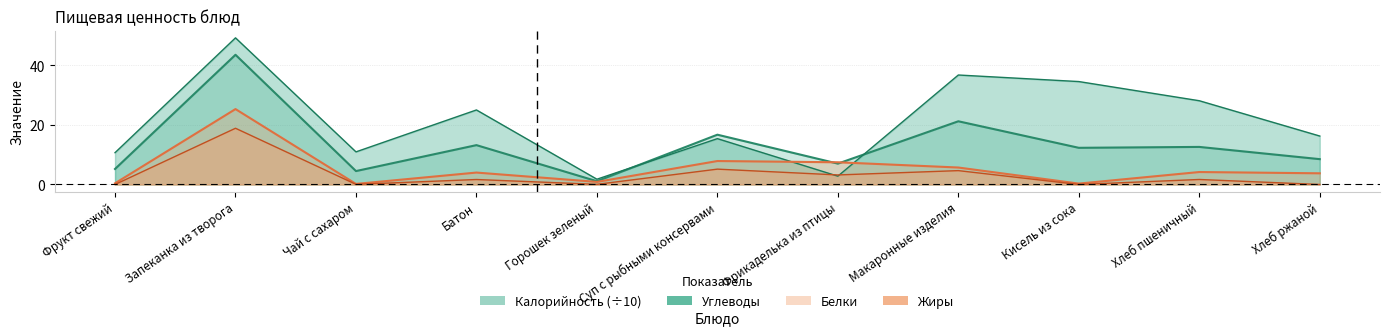

At how many categories does at least one series exceed 30?

3